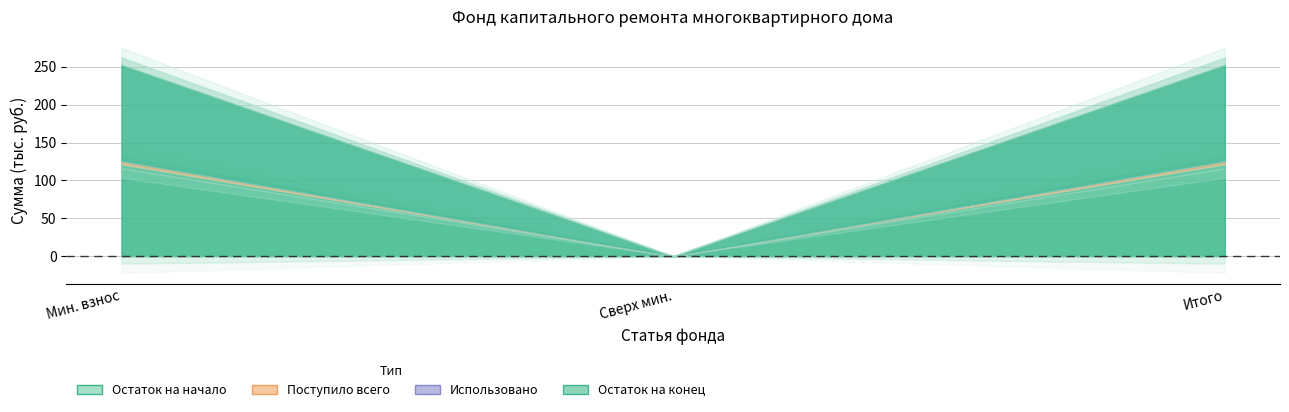

How many categories are shown in the chart?

3